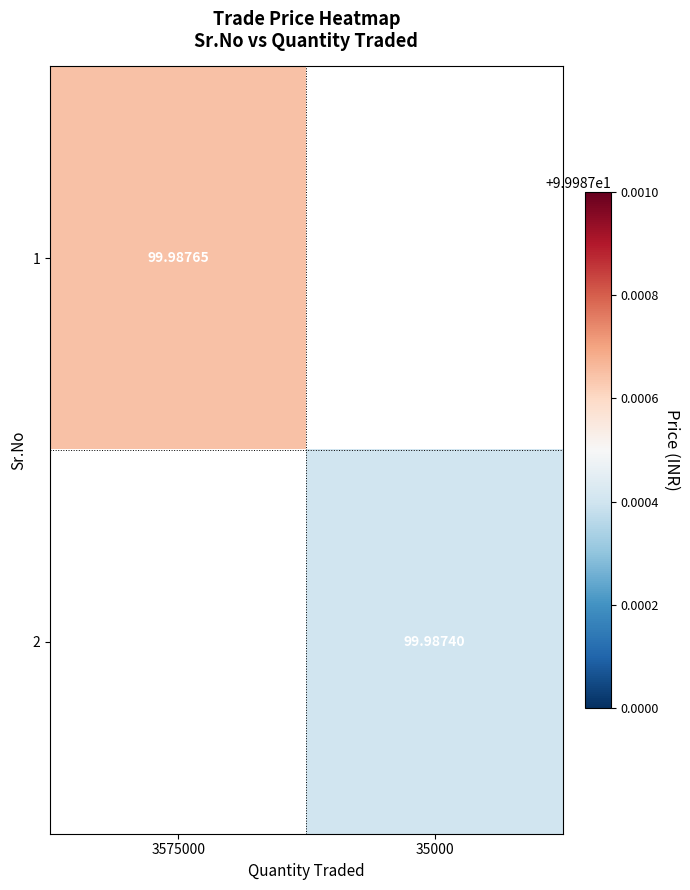

What is the maximum value for 1?

100.0